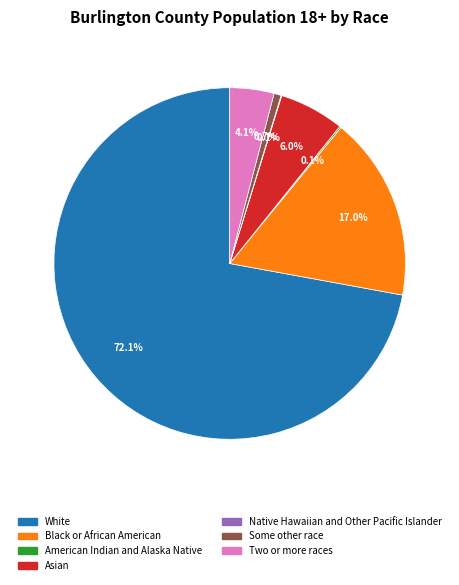

Which has a higher value, Two or more races or White?

White